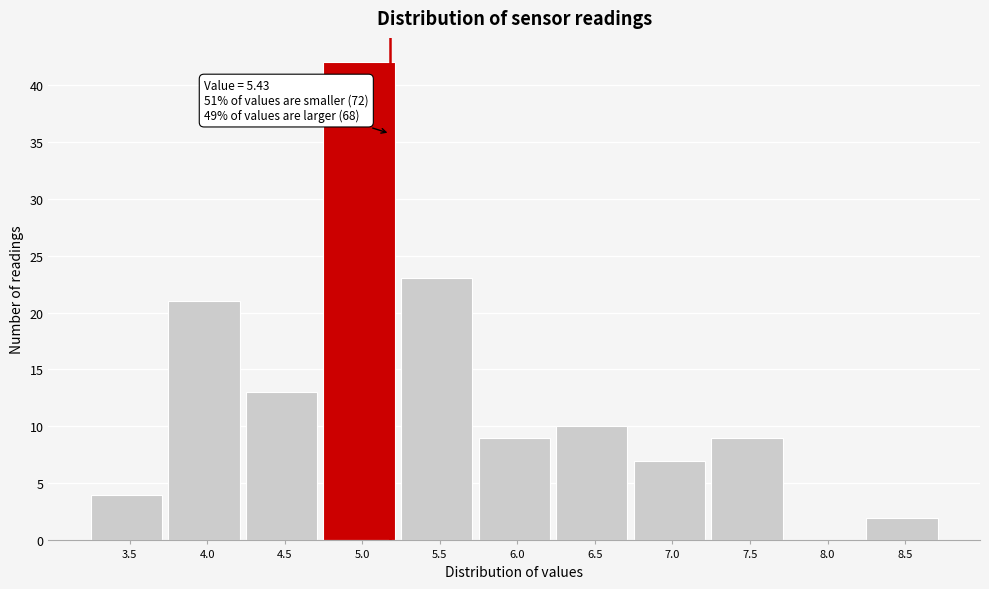

Reading right to left, extract all data points from this chart.

8.5=2	8.0=0	7.5=9	7.0=7	6.5=10	6.0=9	5.5=23	5.0=42	4.5=13	4.0=21	3.5=4